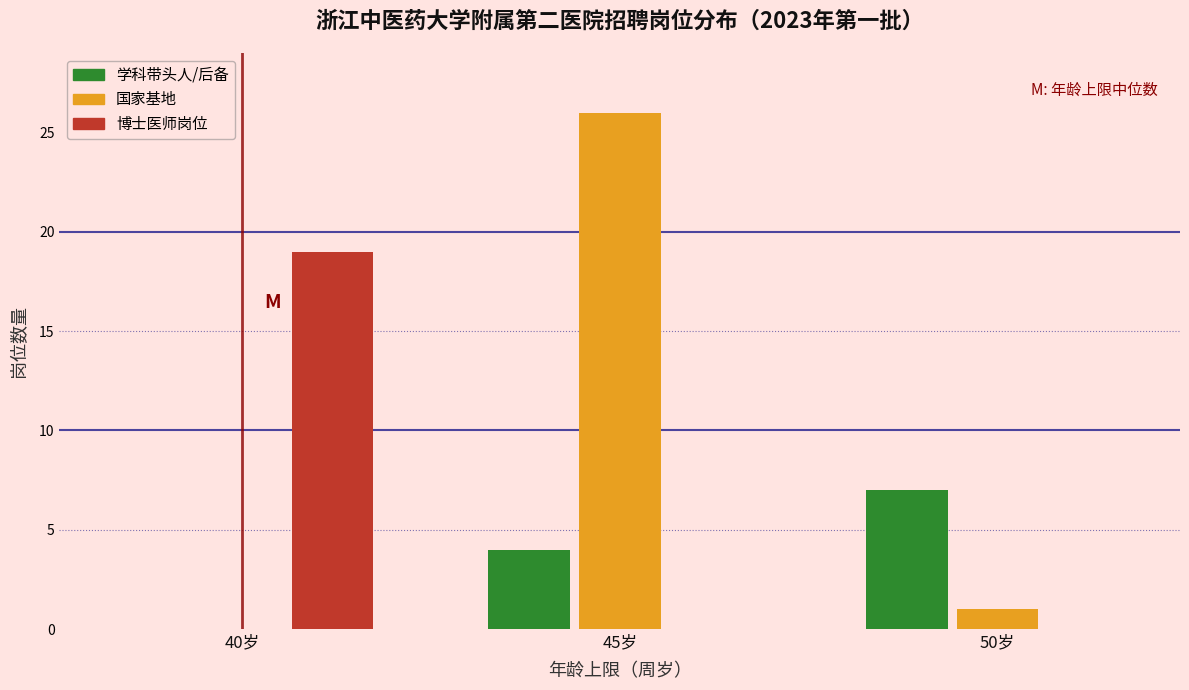

Reading left to right, list all the values displayed in this chart.

学科带头人/后备: 40岁=0	45岁=4	50岁=7
国家基地: 40岁=0	45岁=26	50岁=1
博士医师岗位: 40岁=19	45岁=0	50岁=0